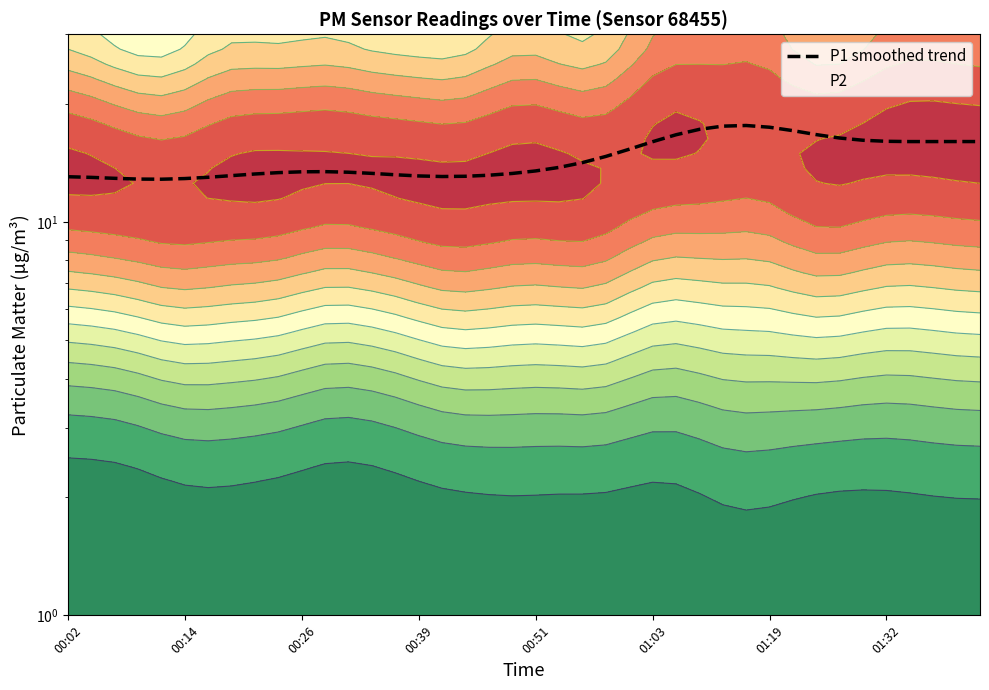

Reading left to right, what are all the values shown in this chart?

13.0	13.0	12.9	12.9	12.8	12.9	13.0	13.1	13.2	13.3	13.4	13.4	13.4	13.3	13.2	13.1	13.0	13.1	13.1	13.3	13.5	13.8	14.2	14.7	15.3	16.0	16.7	17.2	17.5	17.6	17.4	17.1	16.7	16.3	16.1	16.0	16.0	16.0	16.0	16.0